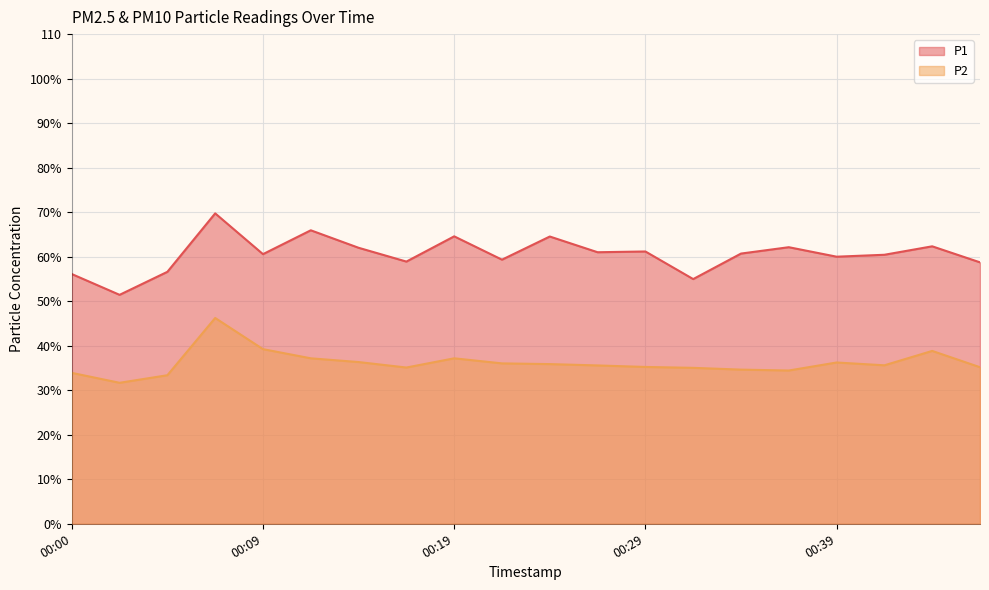

Which label corresponds to the smallest value in the chart?

00:02